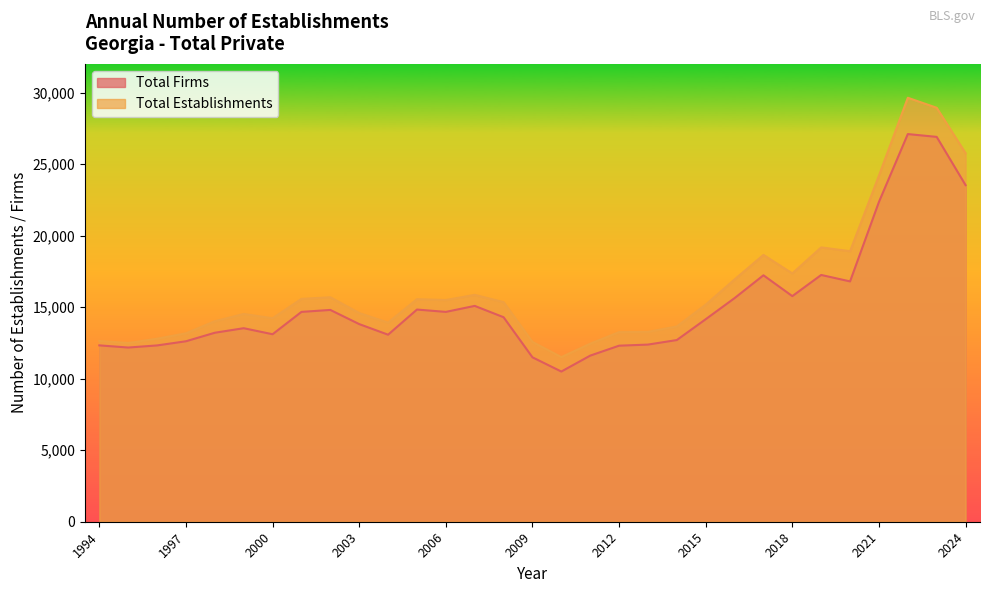

Reading right to left, extract all data points from this chart.

Total Firms: 2024=23526	2023=26898	2022=27094	2021=22351	2020=16796	2019=17247	2018=15768	2017=17224	2016=15629	2015=14154	2014=12698	2013=12381	2012=12304	2011=11609	2010=10497	2009=11491	2008=14293	2007=15085	2006=14666	2005=14830	2004=13072	2003=13813	2002=14803	2001=14666	2000=13104	1999=13526	1998=13209	1997=12613	1996=12322	1995=12175	1994=12326
Total Establishments: 2024=25759	2023=28932	2022=29632	2021=24190	2020=18907	2019=19175	2018=17356	2017=18649	2016=16936	2015=15169	2014=13649	2013=13269	2012=13251	2011=12442	2010=11506	2009=12569	2008=15350	2007=15857	2006=15496	2005=15554	2004=13916	2003=14587	2002=15689	2001=15576	2000=14221	1999=14522	1998=14013	1997=13169	1996=12792	1995=12492	1994=12639